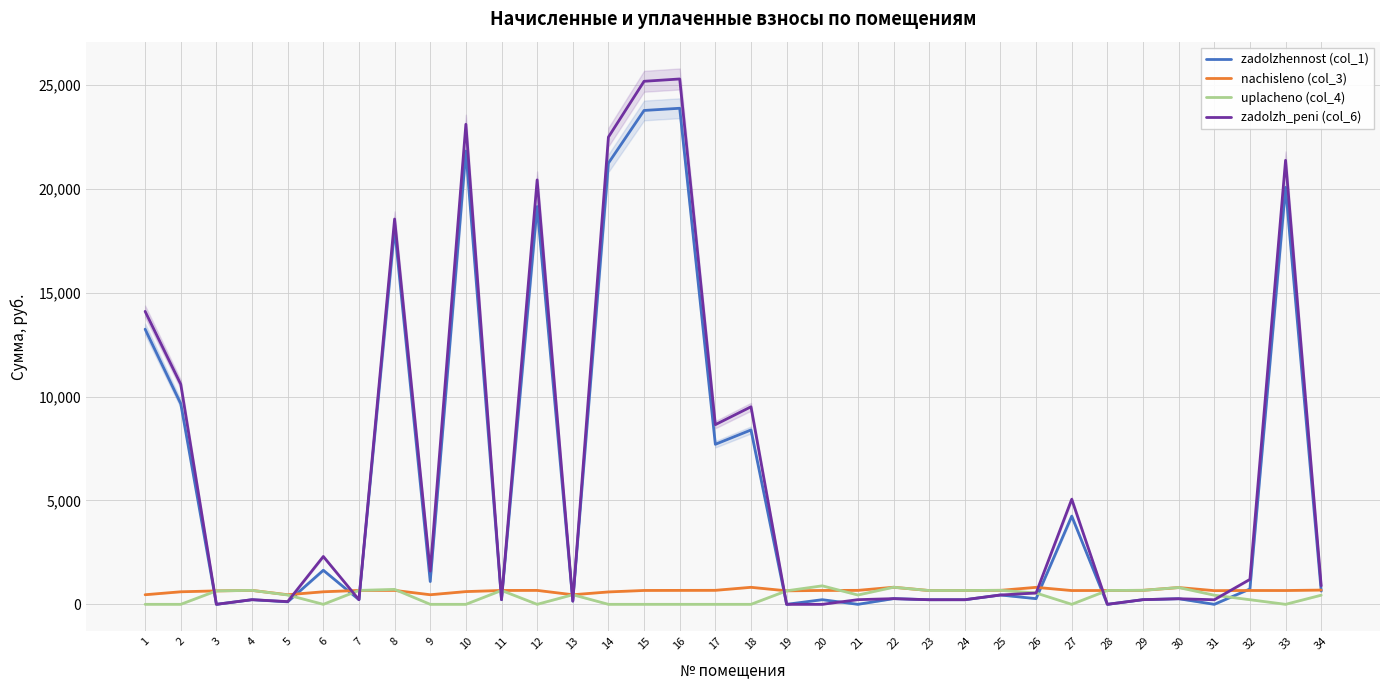

Where does the zadolzh_peni (col_6) series first go above 545?

1